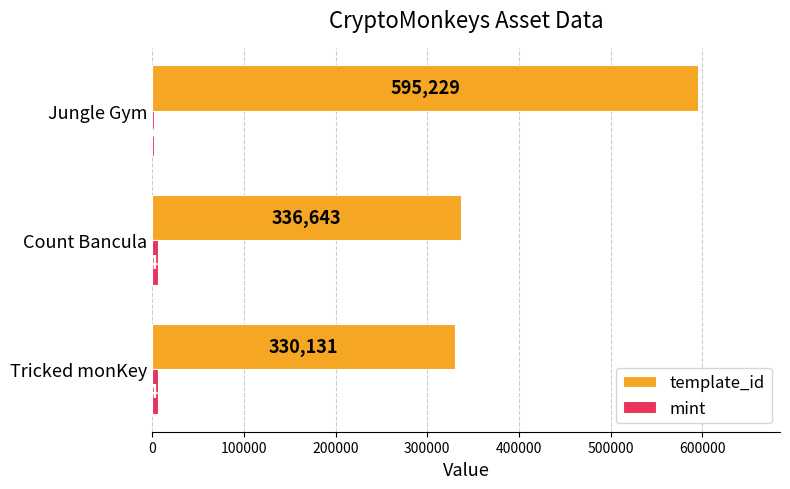

The template_id series shows 247291 at Jungle Gym. True or false?

False